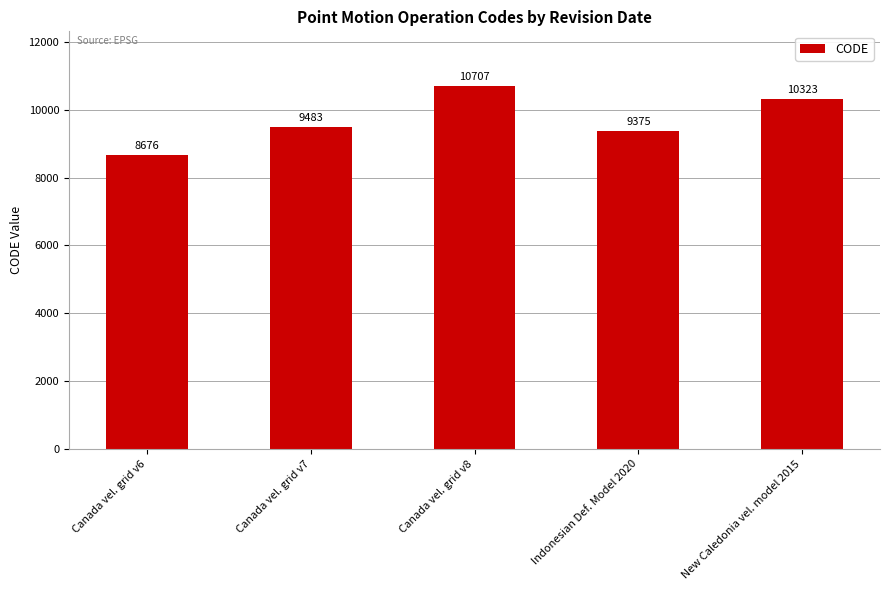

How many bars are there in total?

5